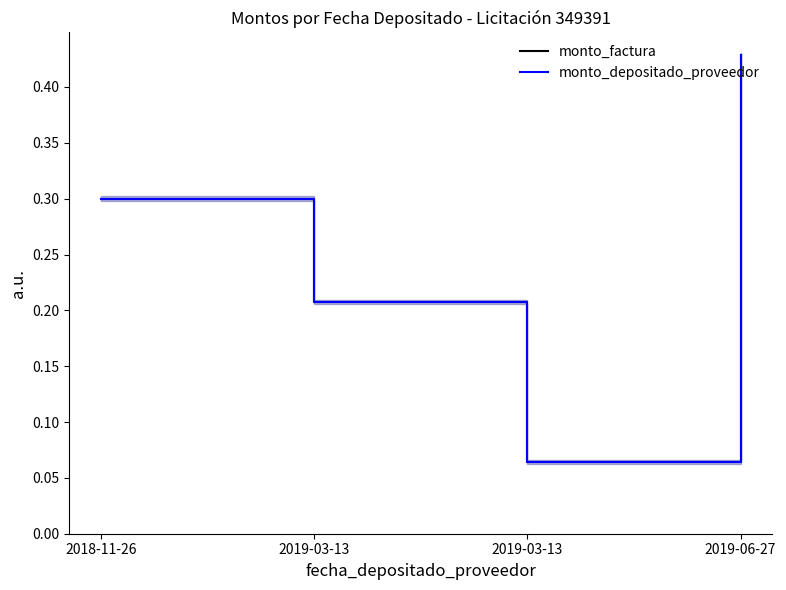

What is the highest value of the monto_depositado_proveedor series?

0.4